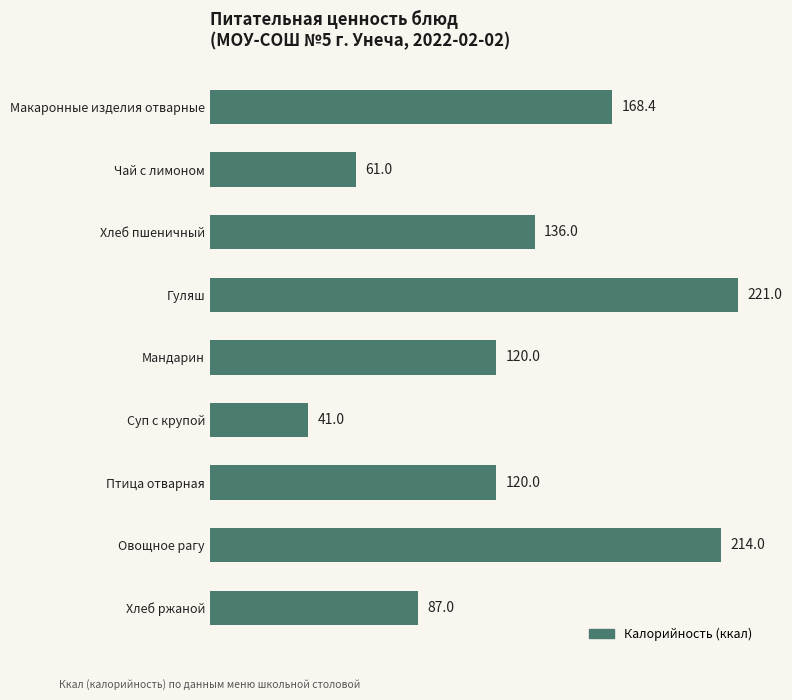

What is the greatest value displayed?

221.0